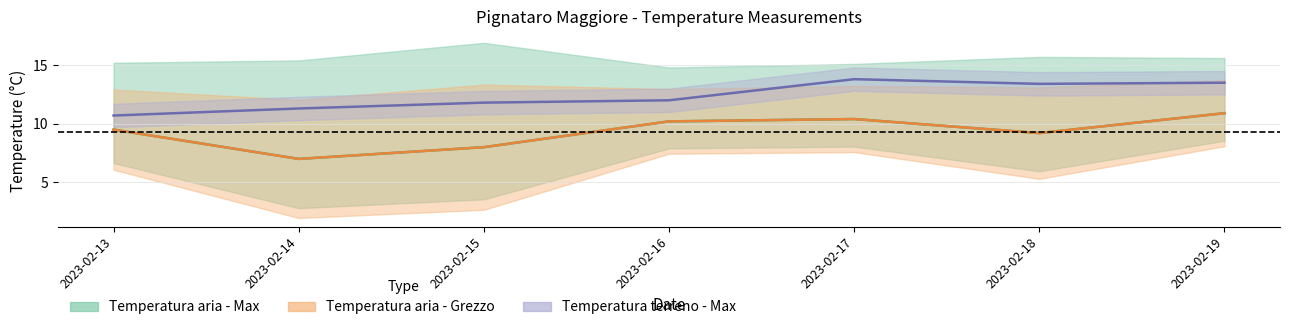

What is the sum of all Temperatura aria - Grezzo values?

65.2